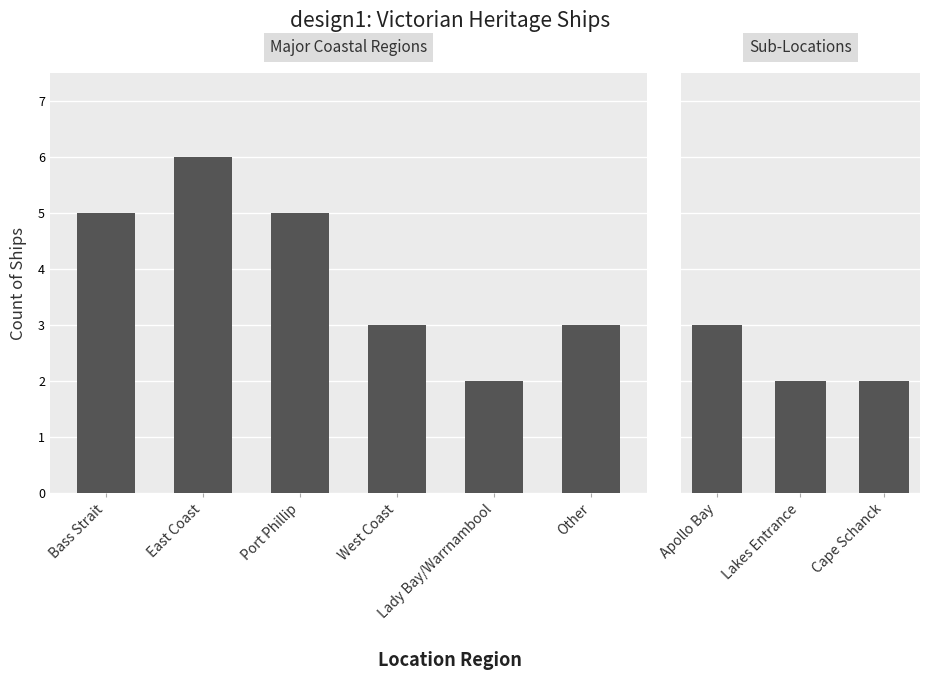

Does the chart contain stacked bars?

No